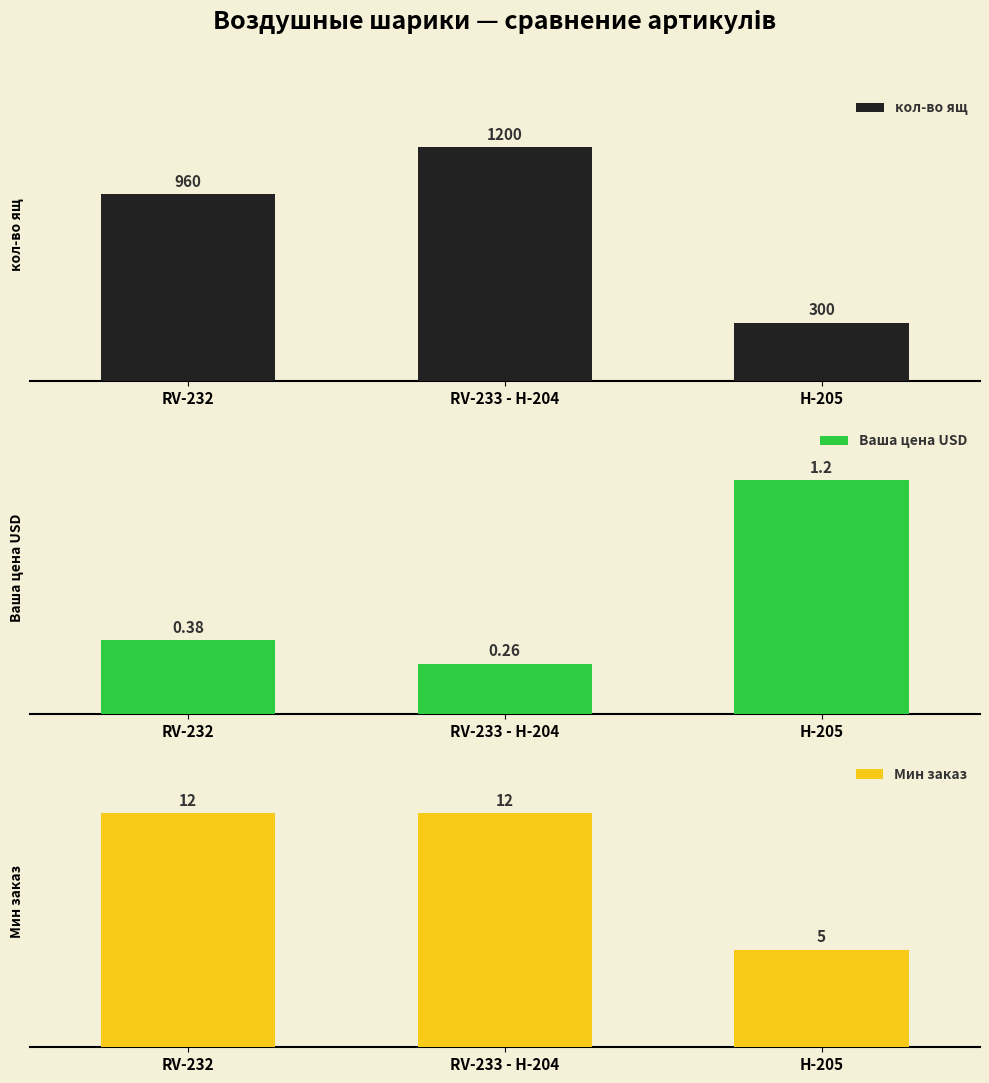

What is the sum of all Мин заказ values?

29.0